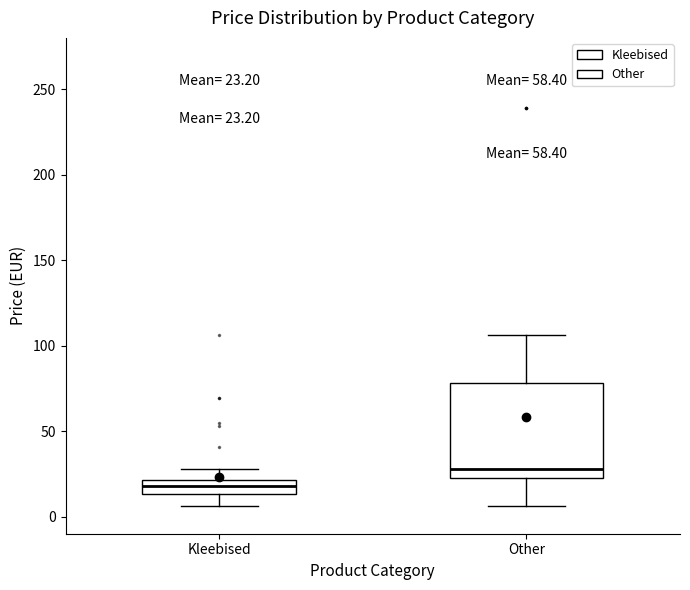

Which box is the tallest, from its lower edge to its upper edge?

Other